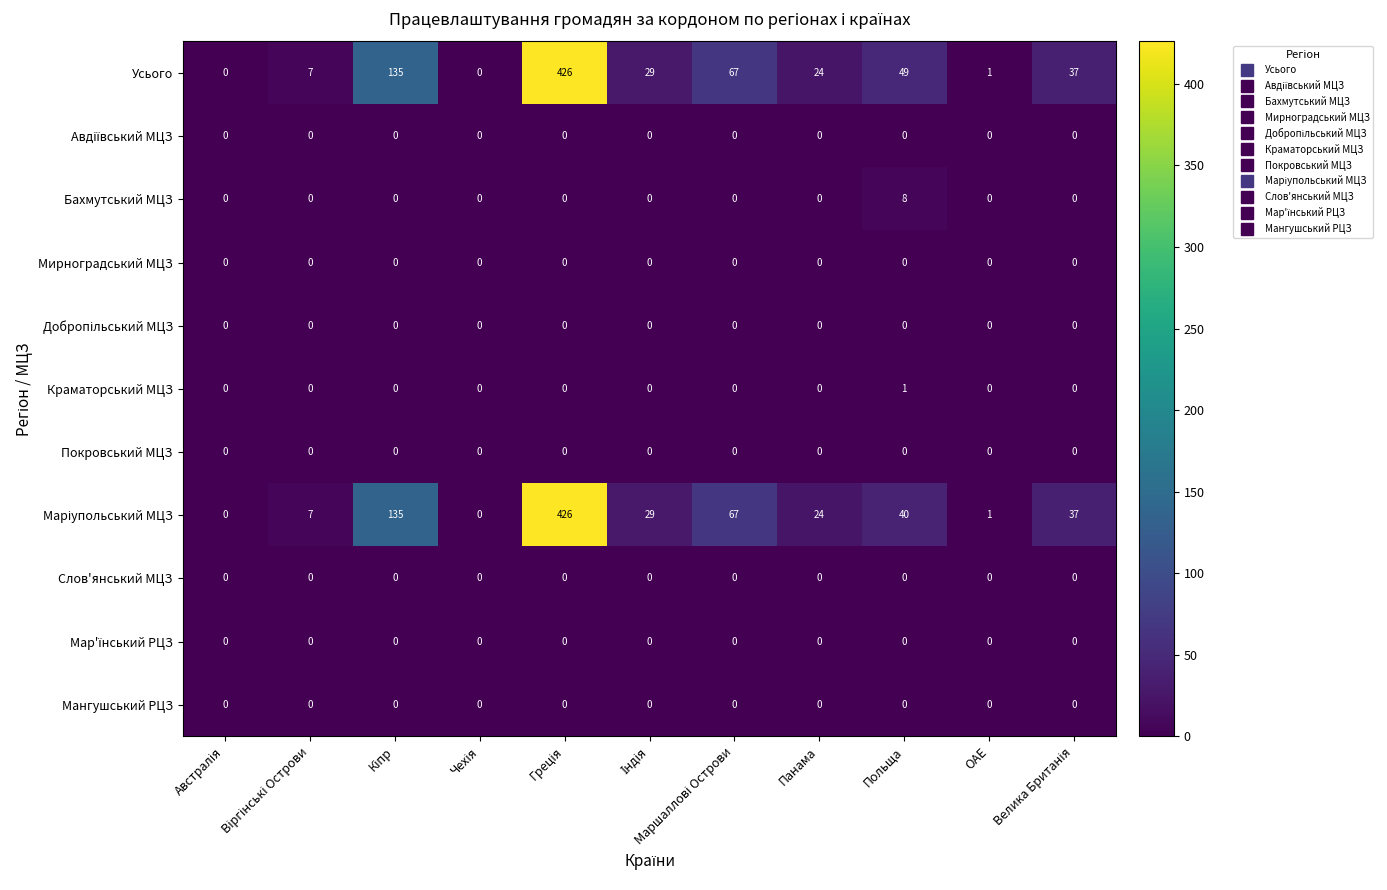

At how many categories does at least one series exceed 36?

5